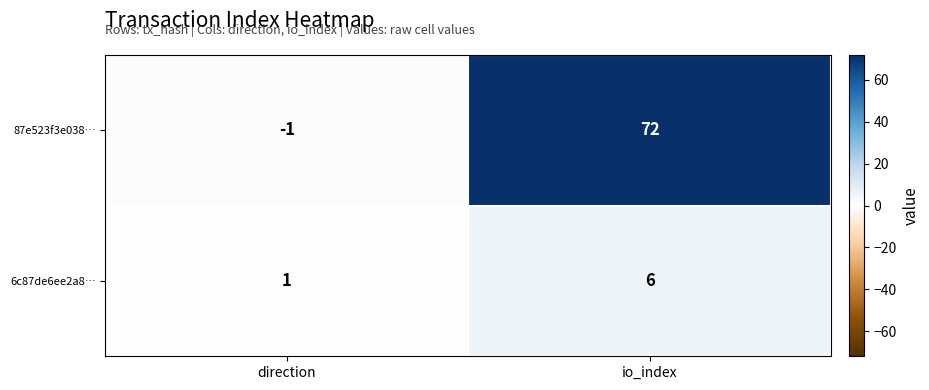

At how many categories does at least one series exceed 3?

1